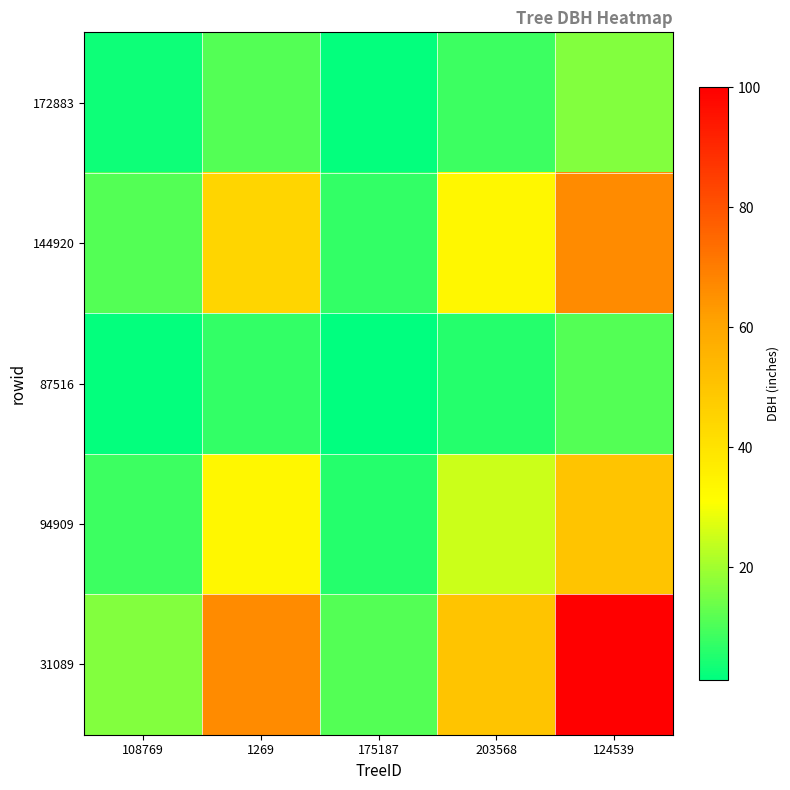

Reading left to right, what are all the values shown in this chart?

172883: 108769=2.8	1269=11.1	175187=1.9	203568=8.3	124539=16.7
144920: 108769=11.1	1269=44.4	175187=7.4	203568=33.3	124539=66.7
87516: 108769=1.9	1269=7.4	175187=1.2	203568=5.6	124539=11.1
94909: 108769=8.3	1269=33.3	175187=5.6	203568=25.0	124539=50.0
31089: 108769=16.7	1269=66.7	175187=11.1	203568=50.0	124539=100.0